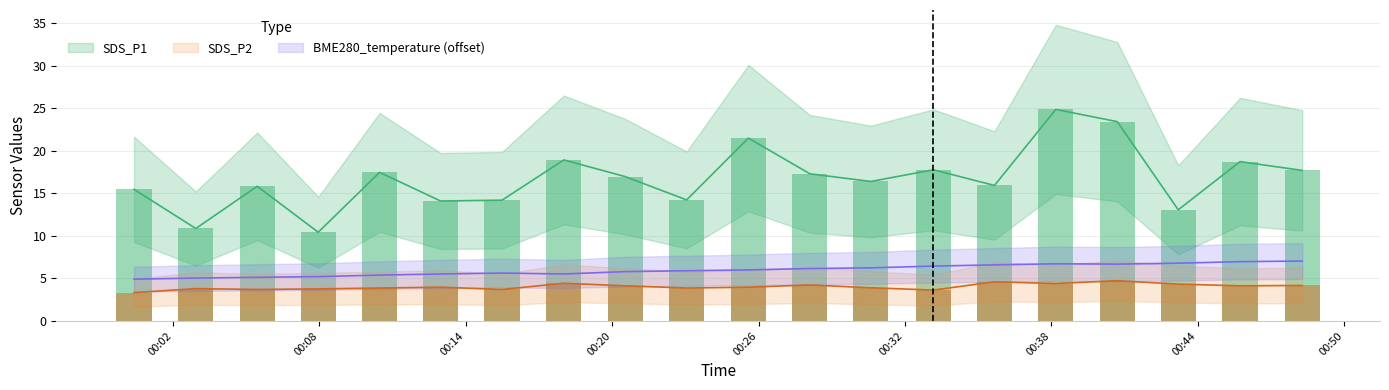

What is the approximate value of BME280_temperature at 00:26?

6.0